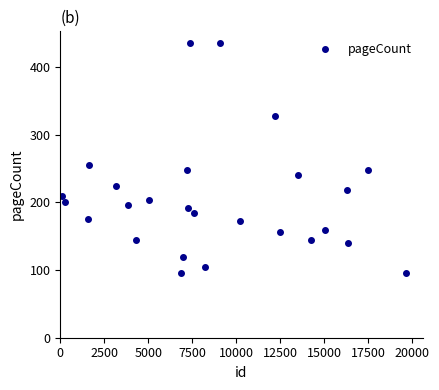

What Y value in the scatter plot is closest to 266?

256